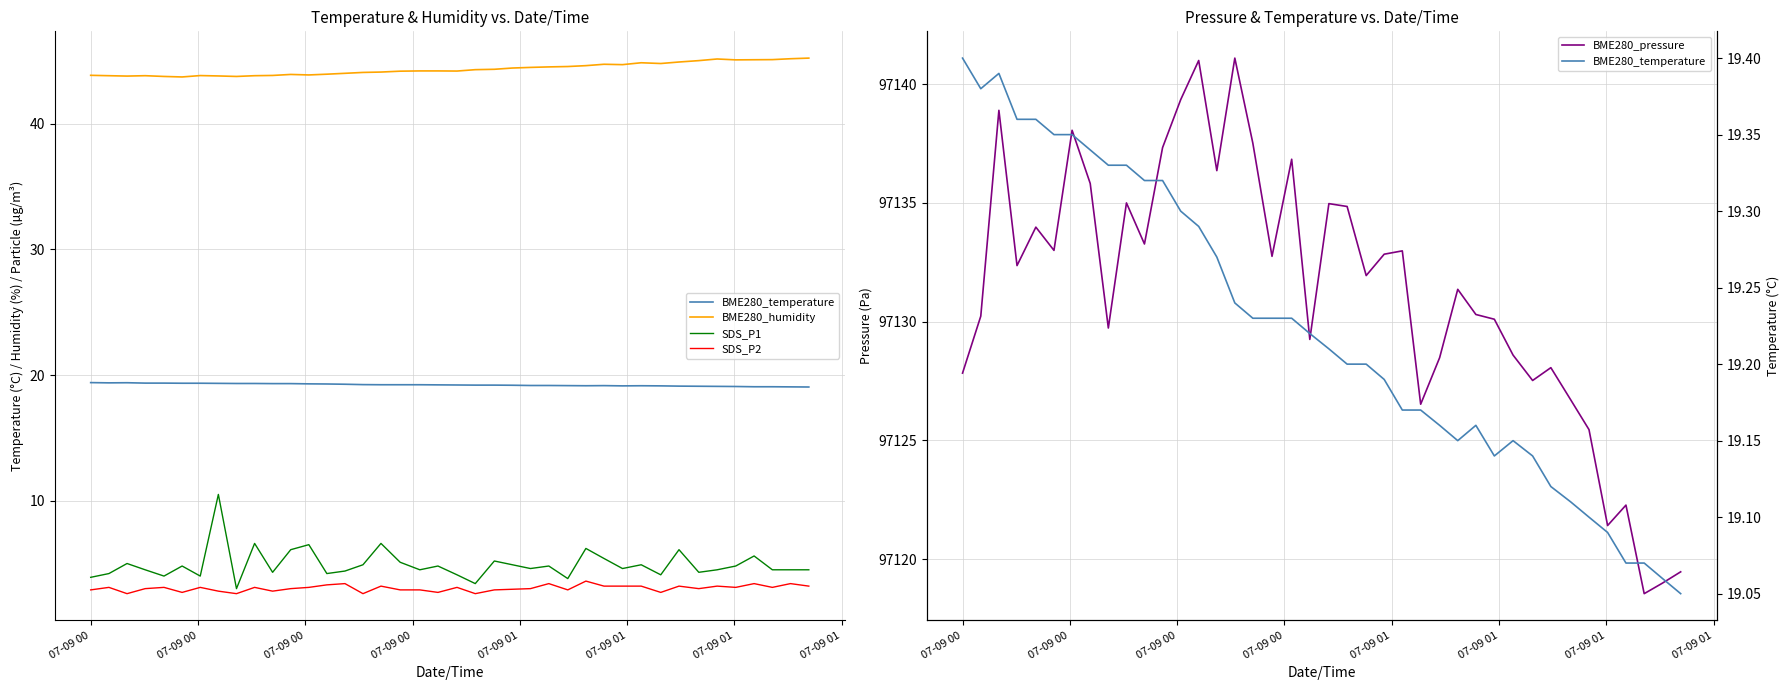

At which label does BME280_pressure reach its minimum?

2023/07/09 01:35:18